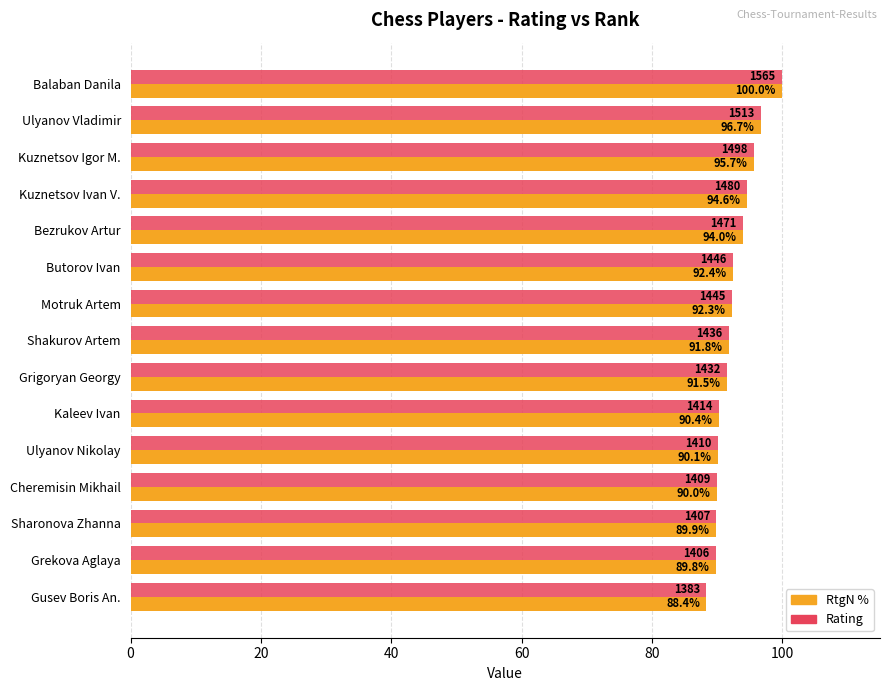

What is the smallest value displayed?

88.4